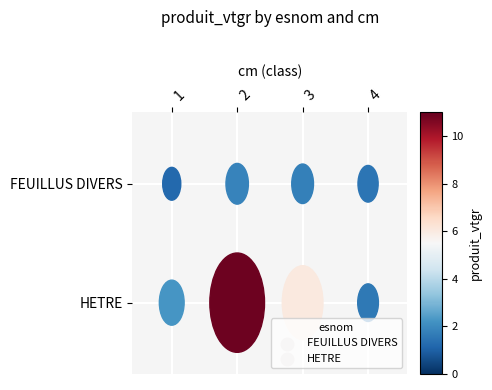

Which series has the largest range (max minus min)?

HETRE